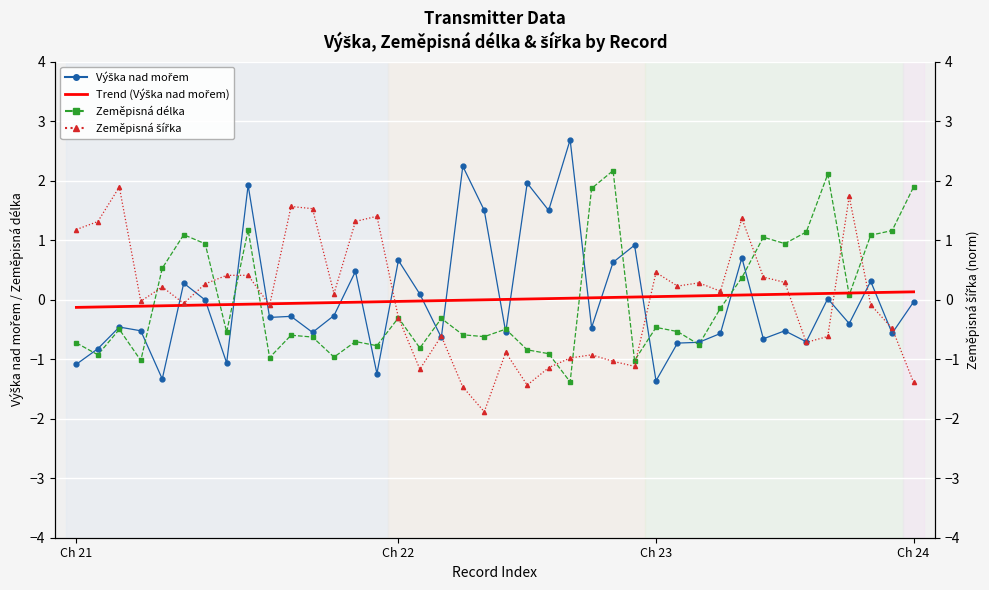

True or false: Trend (Výška nad mořem) and Zeměpisná šířka cross at least once.

True